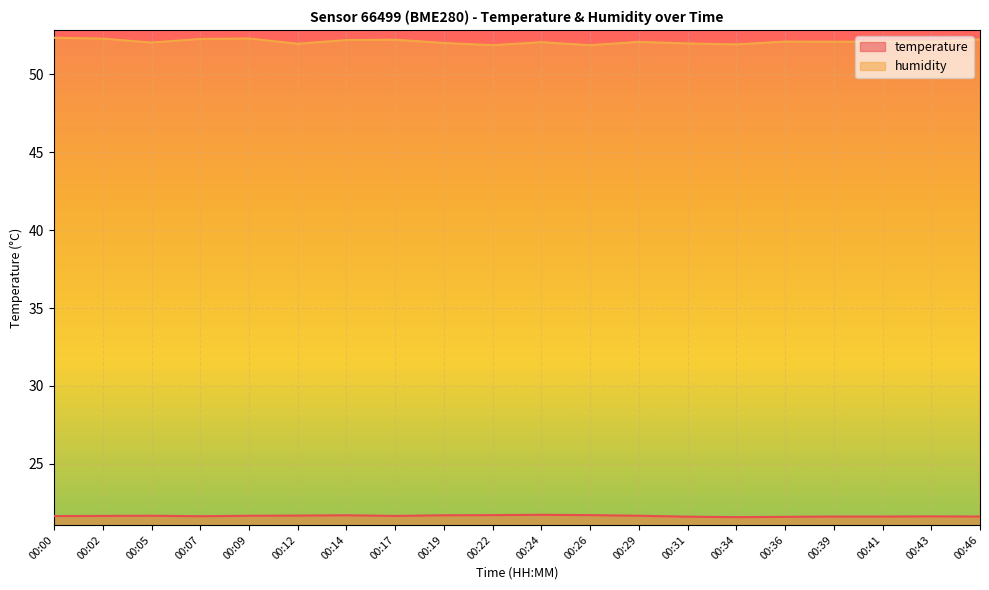

List the labels in order of temperature value, largest first.

00:24, 00:22, 00:26, 00:14, 00:19, 00:12, 00:05, 00:09, 00:29, 00:02, 00:17, 00:00, 00:07, 00:43, 00:39, 00:41, 00:46, 00:31, 00:36, 00:34